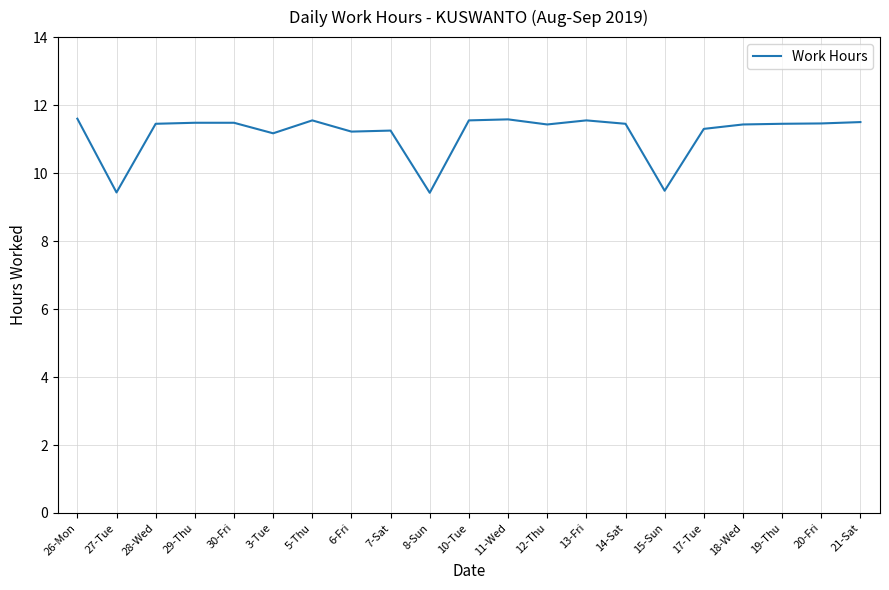

Is it true that the value at 17-Tue is 11.3?

True